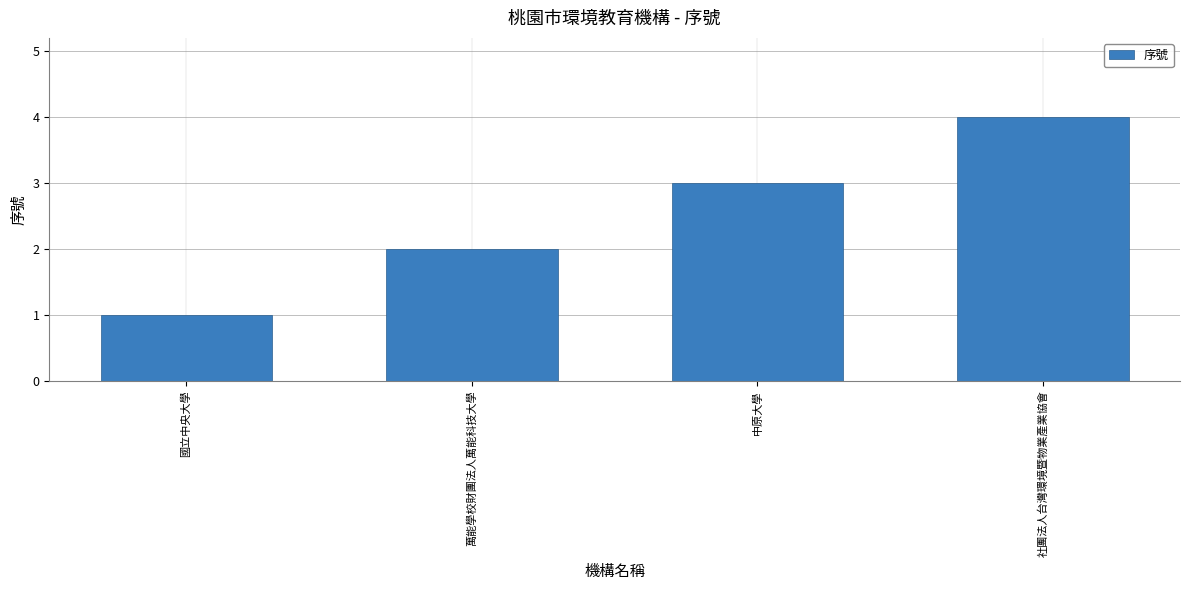

What is the greatest value displayed?

4